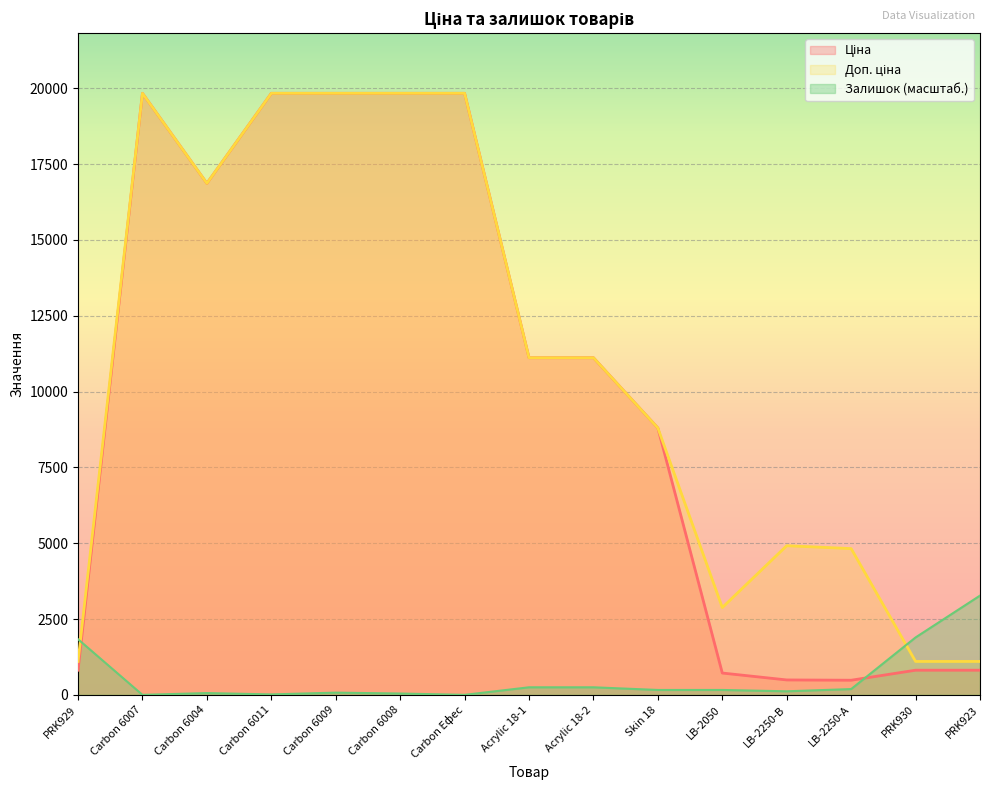

Is the value of Доп. ціна at PRK930 greater than the value of Ціна at Acrylic 18-1?

No